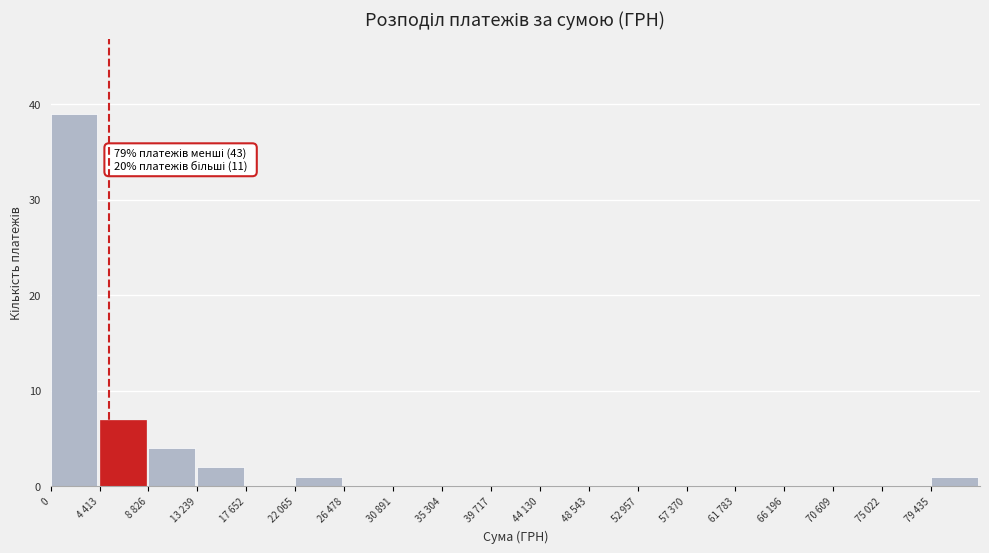

Reading right to left, extract all data points from this chart.

79 435=1	75 022=0	70 609=0	66 196=0	61 783=0	57 370=0	52 957=0	48 543=0	44 130=0	39 717=0	35 304=0	30 891=0	26 478=0	22 065=1	17 652=0	13 239=2	8 826=4	4 413=7	0=39